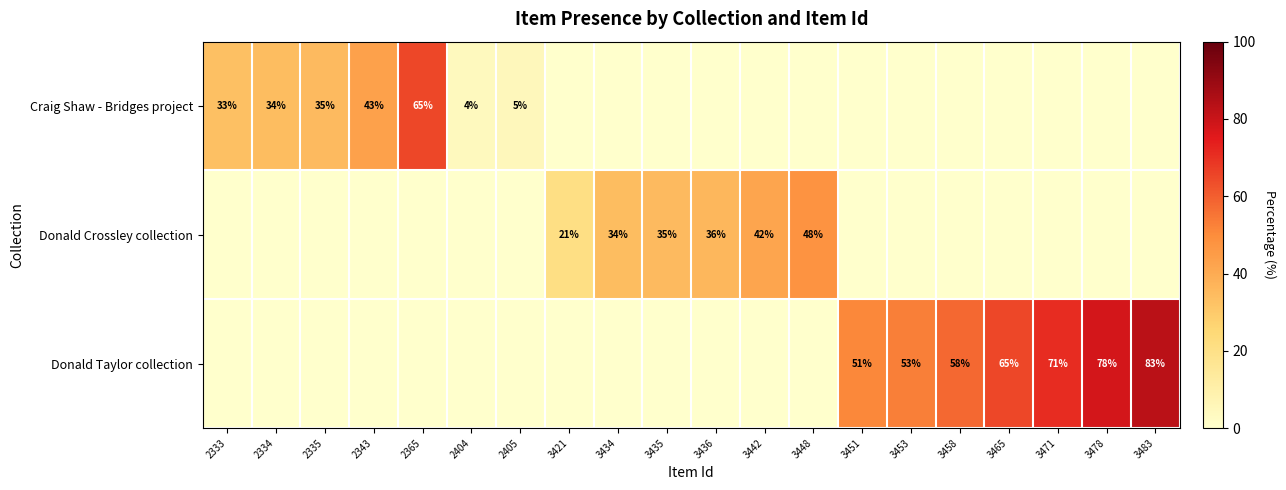

True or false: Donald Taylor collection has a value of 89 at 3451.

False